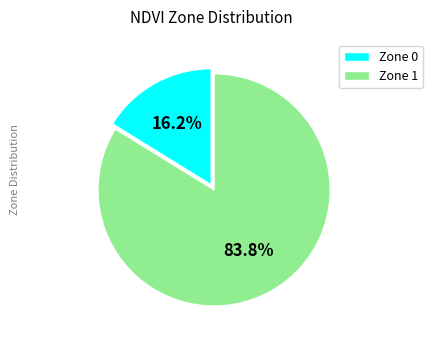

To the nearest percent, what is the difference between the Zone 0 and Zone 1 slice percentages?

68%